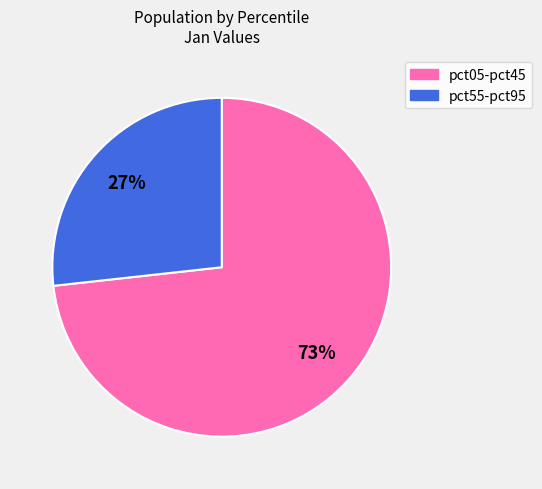

Is there a majority slice in this chart?

Yes